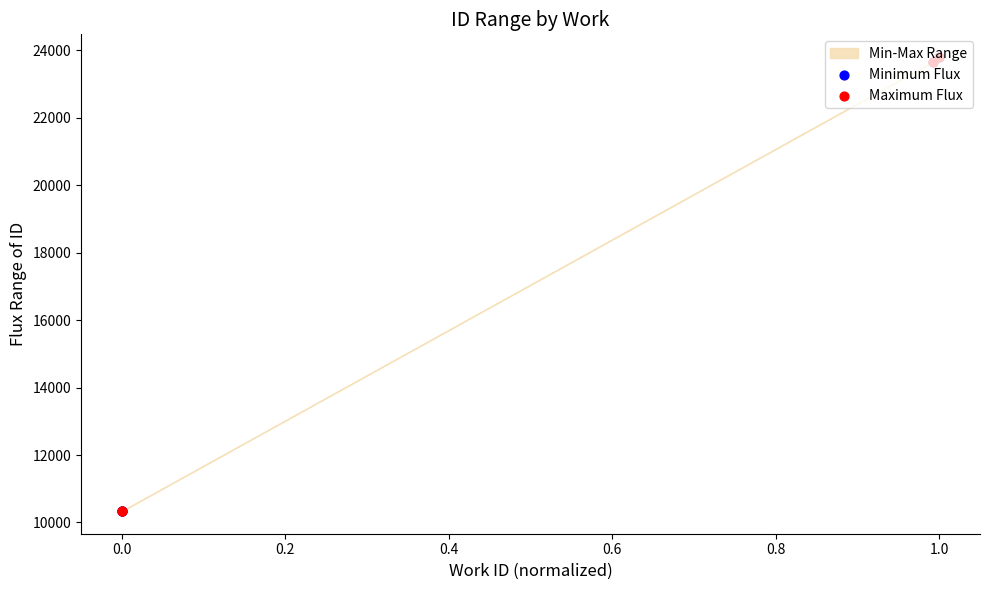

Which series reaches the maximum Y coordinate?

Maximum Flux